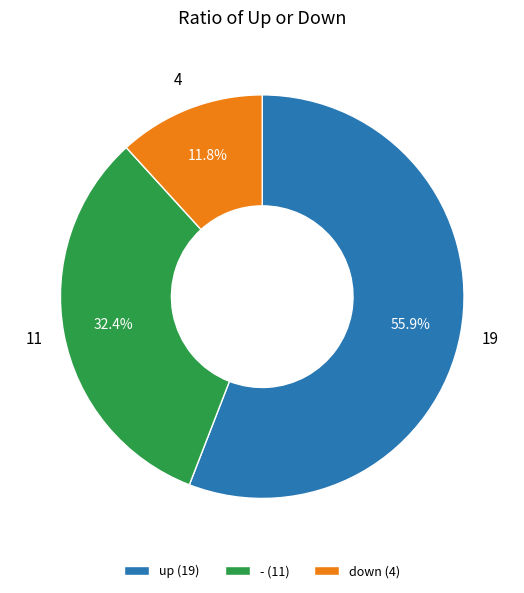

Is it true that up is 42% of the pie?

False